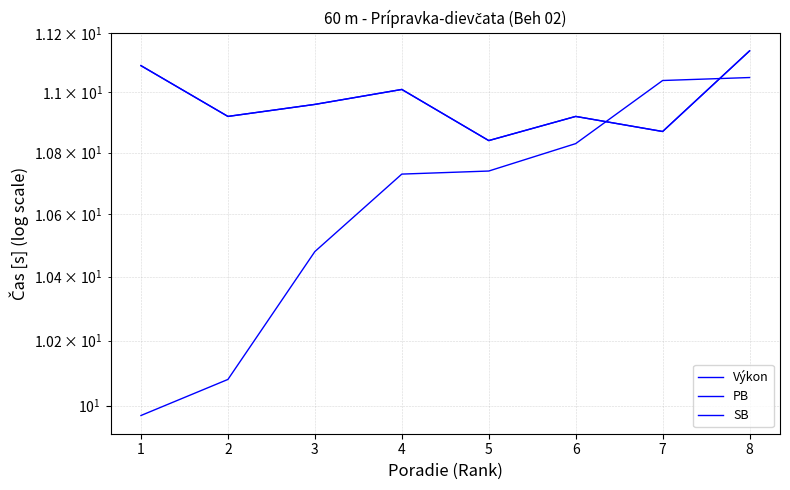

What is the average value of the PB series?

11.0